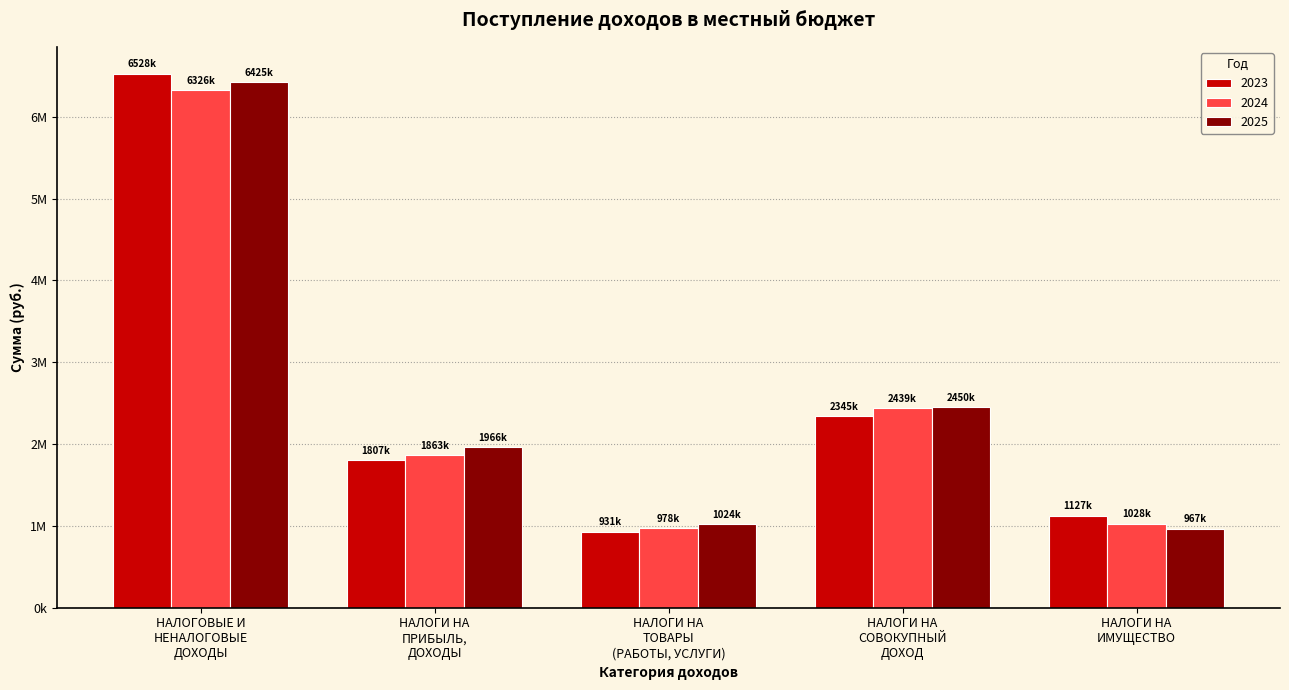

What are all the series names shown in the legend?

2023, 2024, 2025